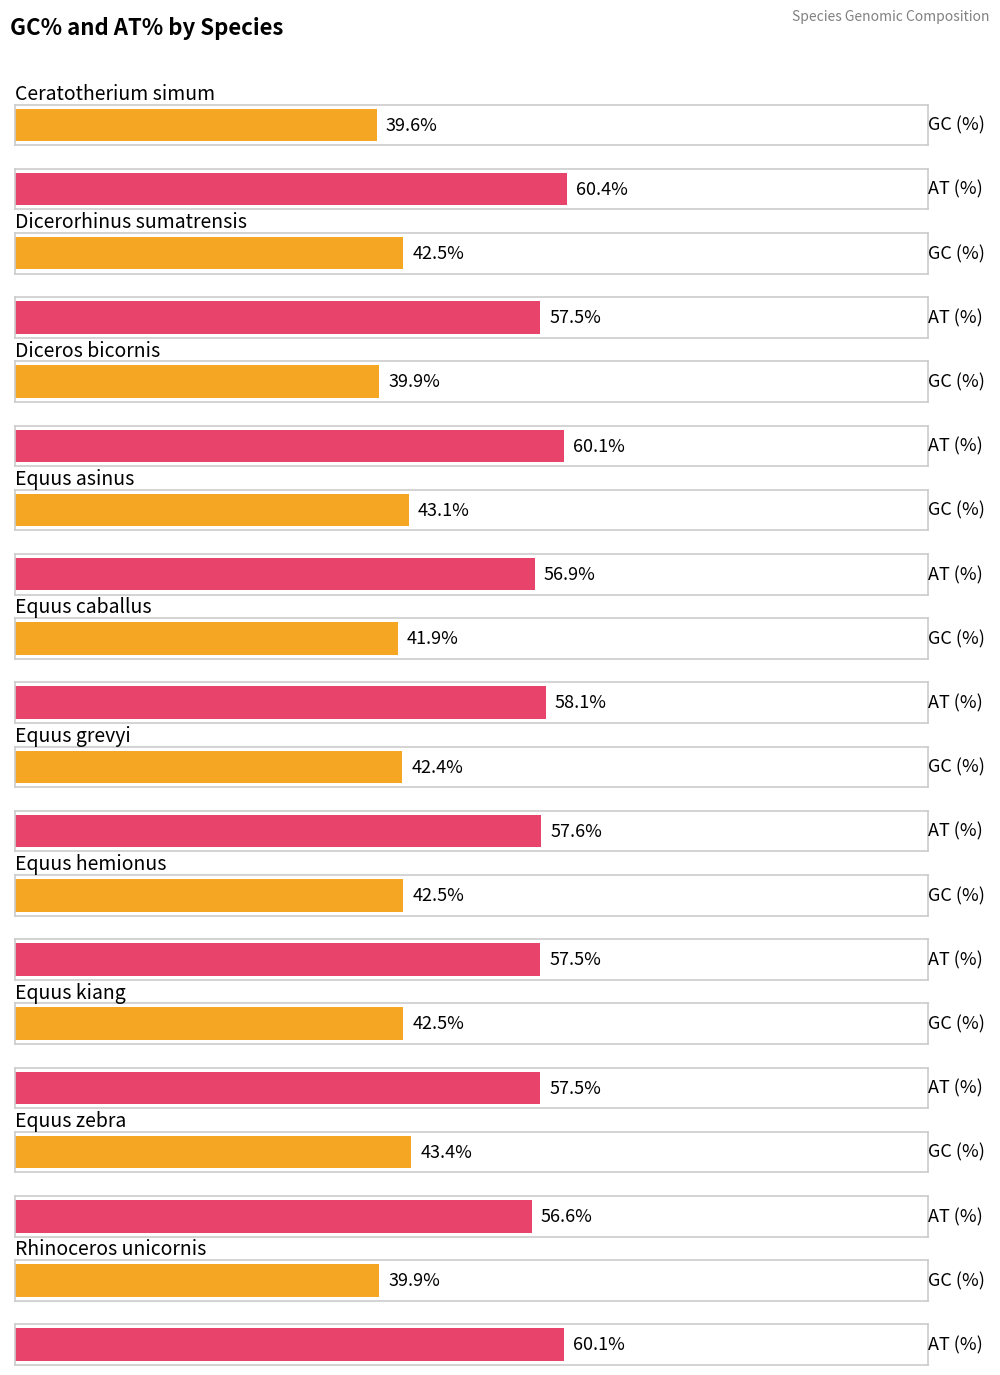

What is the label of the 2nd bar from the left?

Dicerorhinus sumatrensis